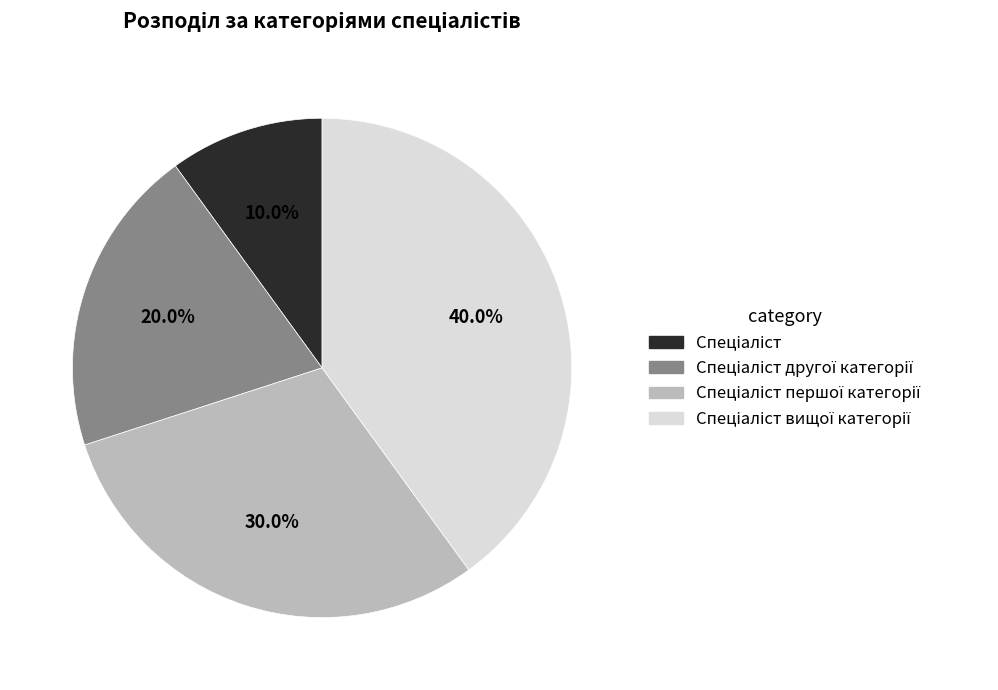

To the nearest percent, what is the average slice percentage?

25%